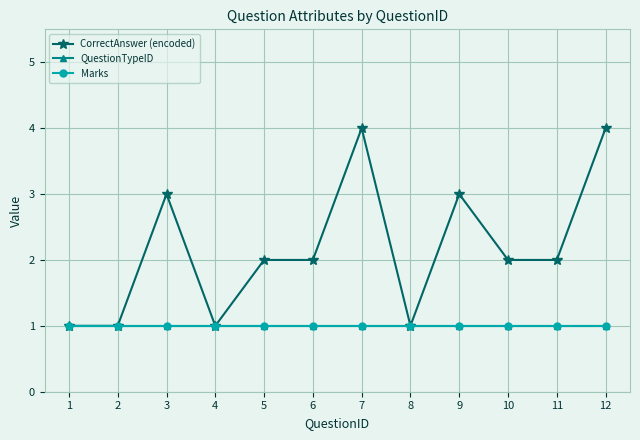

True or false: CorrectAnswer (encoded) and QuestionTypeID cross at least once.

False